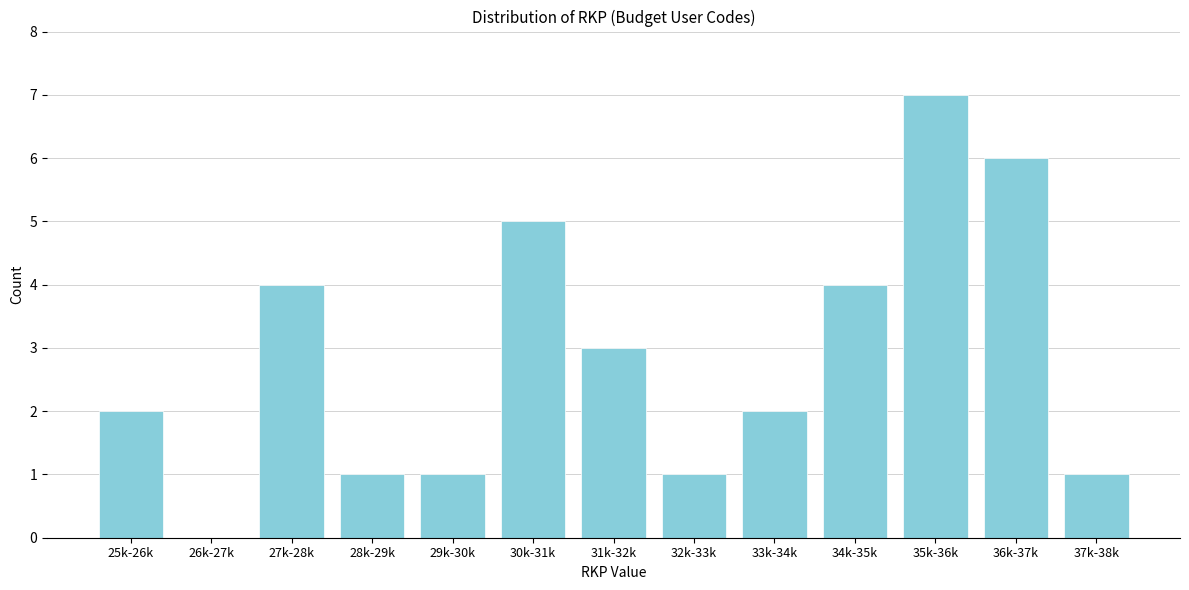

Reading right to left, list all the values displayed in this chart.

37k-38k=1	36k-37k=6	35k-36k=7	34k-35k=4	33k-34k=2	32k-33k=1	31k-32k=3	30k-31k=5	29k-30k=1	28k-29k=1	27k-28k=4	26k-27k=0	25k-26k=2